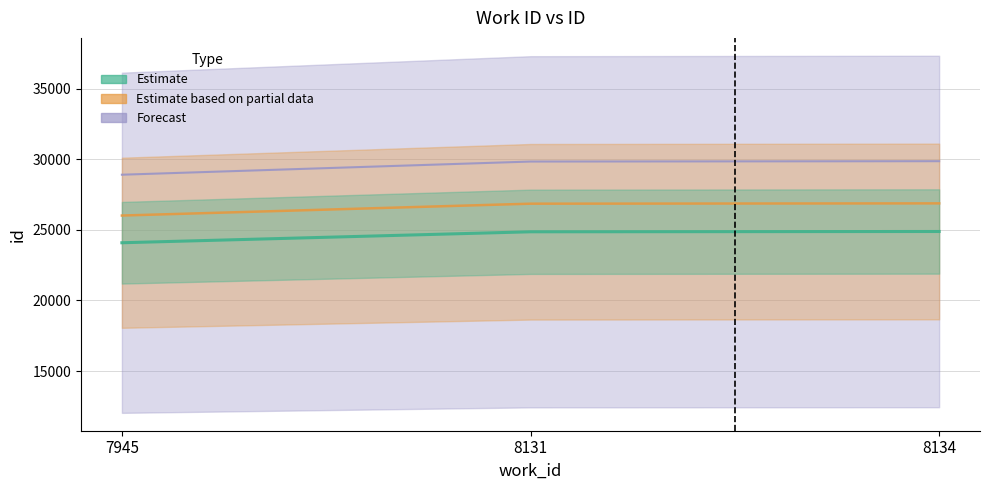

Which has a higher value, 8131 or 8134?

8134